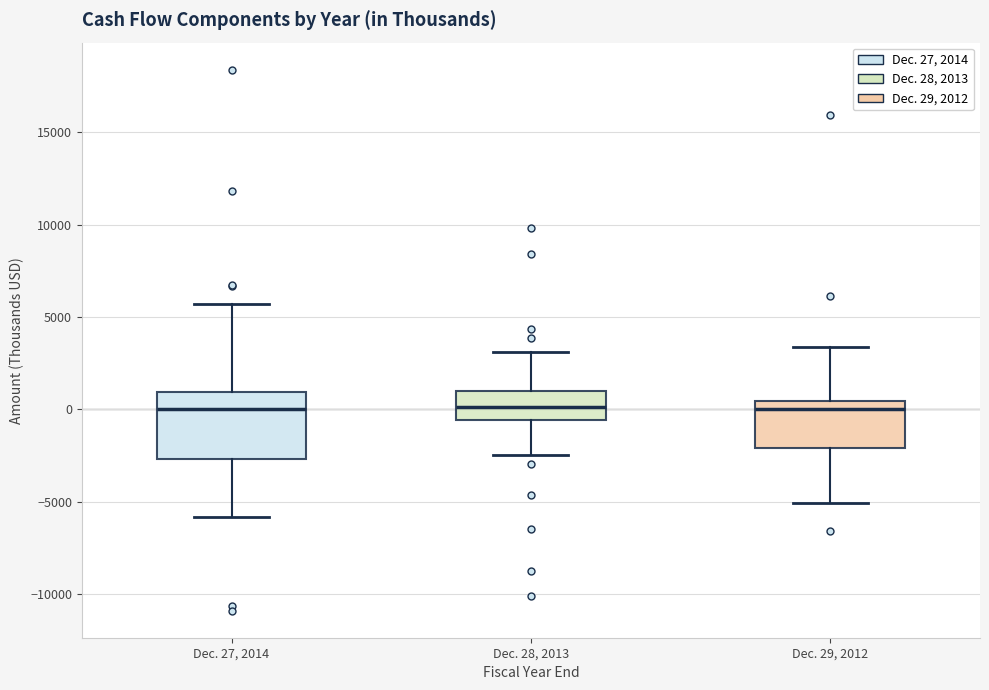

Which box is the tallest, from its lower edge to its upper edge?

Dec. 27, 2014